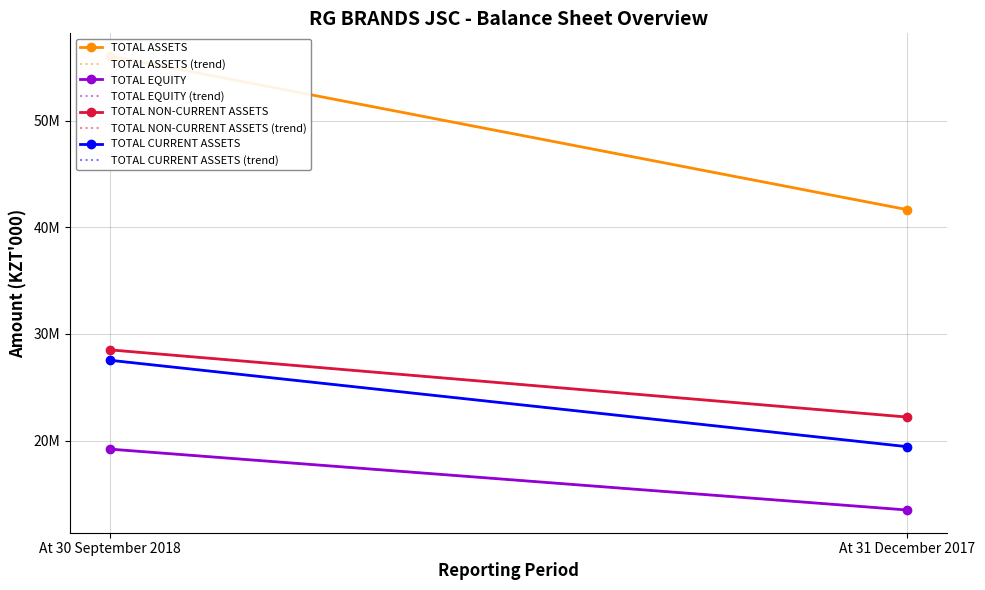

Rank the series at At 31 December 2017 from lowest to highest value.

TOTAL EQUITY, TOTAL CURRENT ASSETS, TOTAL NON-CURRENT ASSETS, TOTAL ASSETS